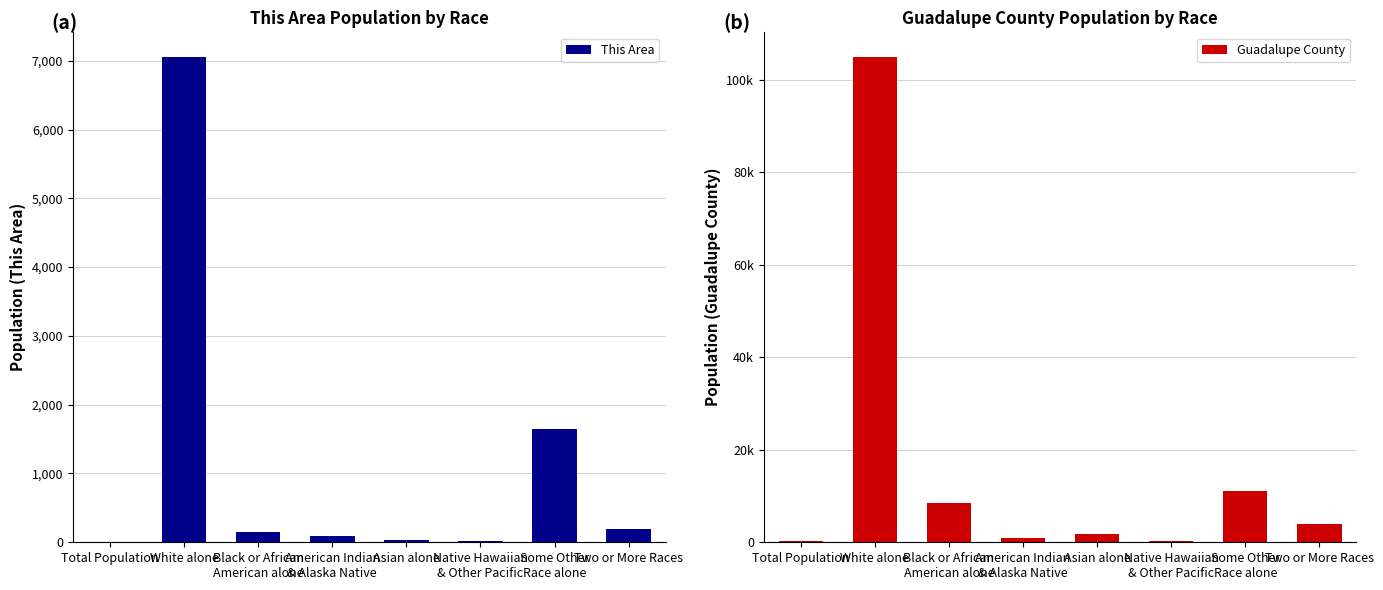

What is the value of the Guadalupe County bar at the 1st from the left?

186